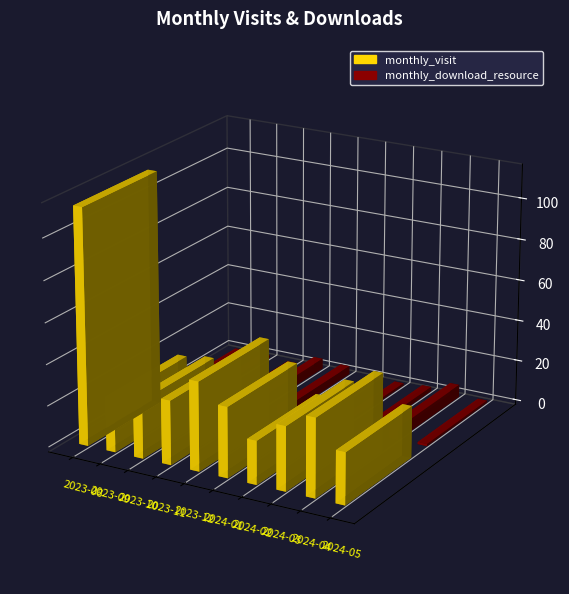

What is the sum of the monthly_download_resource values at 2023-12 and 2024-03?

6